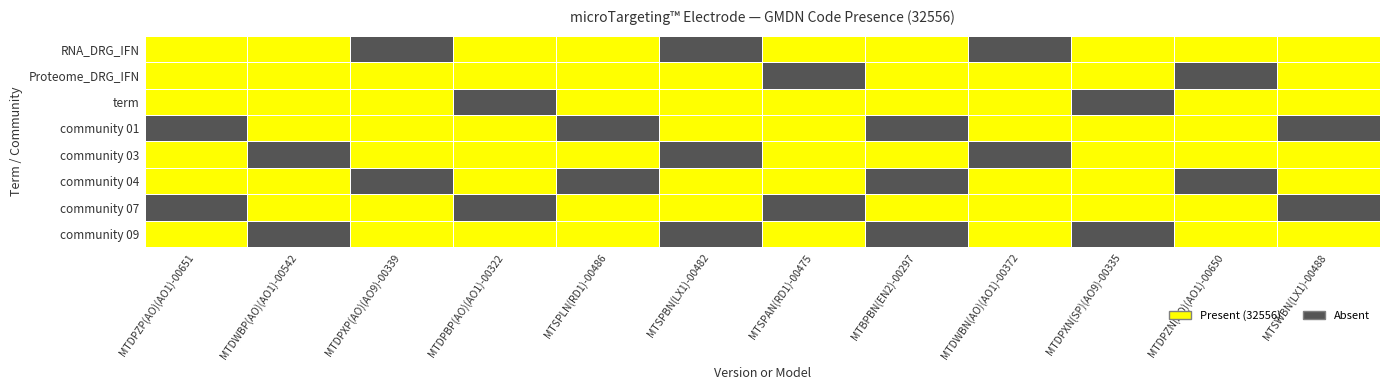

Reading right to left, what are all the values shown in this chart?

RNA_DRG_IFN: MTSWBN(LX1)-00488=32556	MTDPZN(AO)(AO1)-00650=32556	MTDPXN(SP)(AO9)-00335=32556	MTDWBN(AO)(AO1)-00372=0	MTBPBN(EN2)-00297=32556	MTSPAN(RD1)-00475=32556	MTSPBN(LX1)-00482=0	MTSPLN(RD1)-00486=32556	MTDPBP(AO)(AO1)-00322=32556	MTDPXP(AO)(AO9)-00339=0	MTDWBP(AO)(AO1)-00542=32556	MTDPZP(AO)(AO1)-00651=32556
Proteome_DRG_IFN: MTSWBN(LX1)-00488=32556	MTDPZN(AO)(AO1)-00650=0	MTDPXN(SP)(AO9)-00335=32556	MTDWBN(AO)(AO1)-00372=32556	MTBPBN(EN2)-00297=32556	MTSPAN(RD1)-00475=0	MTSPBN(LX1)-00482=32556	MTSPLN(RD1)-00486=32556	MTDPBP(AO)(AO1)-00322=32556	MTDPXP(AO)(AO9)-00339=32556	MTDWBP(AO)(AO1)-00542=32556	MTDPZP(AO)(AO1)-00651=32556
term: MTSWBN(LX1)-00488=32556	MTDPZN(AO)(AO1)-00650=32556	MTDPXN(SP)(AO9)-00335=0	MTDWBN(AO)(AO1)-00372=32556	MTBPBN(EN2)-00297=32556	MTSPAN(RD1)-00475=32556	MTSPBN(LX1)-00482=32556	MTSPLN(RD1)-00486=32556	MTDPBP(AO)(AO1)-00322=0	MTDPXP(AO)(AO9)-00339=32556	MTDWBP(AO)(AO1)-00542=32556	MTDPZP(AO)(AO1)-00651=32556
community 01: MTSWBN(LX1)-00488=0	MTDPZN(AO)(AO1)-00650=32556	MTDPXN(SP)(AO9)-00335=32556	MTDWBN(AO)(AO1)-00372=32556	MTBPBN(EN2)-00297=0	MTSPAN(RD1)-00475=32556	MTSPBN(LX1)-00482=32556	MTSPLN(RD1)-00486=0	MTDPBP(AO)(AO1)-00322=32556	MTDPXP(AO)(AO9)-00339=32556	MTDWBP(AO)(AO1)-00542=32556	MTDPZP(AO)(AO1)-00651=0
community 03: MTSWBN(LX1)-00488=32556	MTDPZN(AO)(AO1)-00650=32556	MTDPXN(SP)(AO9)-00335=32556	MTDWBN(AO)(AO1)-00372=0	MTBPBN(EN2)-00297=32556	MTSPAN(RD1)-00475=32556	MTSPBN(LX1)-00482=0	MTSPLN(RD1)-00486=32556	MTDPBP(AO)(AO1)-00322=32556	MTDPXP(AO)(AO9)-00339=32556	MTDWBP(AO)(AO1)-00542=0	MTDPZP(AO)(AO1)-00651=32556
community 04: MTSWBN(LX1)-00488=32556	MTDPZN(AO)(AO1)-00650=0	MTDPXN(SP)(AO9)-00335=32556	MTDWBN(AO)(AO1)-00372=32556	MTBPBN(EN2)-00297=0	MTSPAN(RD1)-00475=32556	MTSPBN(LX1)-00482=32556	MTSPLN(RD1)-00486=0	MTDPBP(AO)(AO1)-00322=32556	MTDPXP(AO)(AO9)-00339=0	MTDWBP(AO)(AO1)-00542=32556	MTDPZP(AO)(AO1)-00651=32556
community 07: MTSWBN(LX1)-00488=0	MTDPZN(AO)(AO1)-00650=32556	MTDPXN(SP)(AO9)-00335=32556	MTDWBN(AO)(AO1)-00372=32556	MTBPBN(EN2)-00297=32556	MTSPAN(RD1)-00475=0	MTSPBN(LX1)-00482=32556	MTSPLN(RD1)-00486=32556	MTDPBP(AO)(AO1)-00322=0	MTDPXP(AO)(AO9)-00339=32556	MTDWBP(AO)(AO1)-00542=32556	MTDPZP(AO)(AO1)-00651=0
community 09: MTSWBN(LX1)-00488=32556	MTDPZN(AO)(AO1)-00650=32556	MTDPXN(SP)(AO9)-00335=0	MTDWBN(AO)(AO1)-00372=32556	MTBPBN(EN2)-00297=0	MTSPAN(RD1)-00475=32556	MTSPBN(LX1)-00482=0	MTSPLN(RD1)-00486=32556	MTDPBP(AO)(AO1)-00322=32556	MTDPXP(AO)(AO9)-00339=32556	MTDWBP(AO)(AO1)-00542=0	MTDPZP(AO)(AO1)-00651=32556